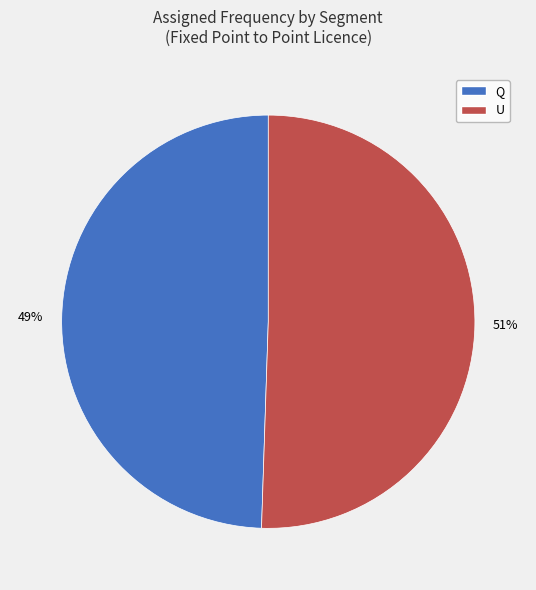

Which slice is the smallest?

Q